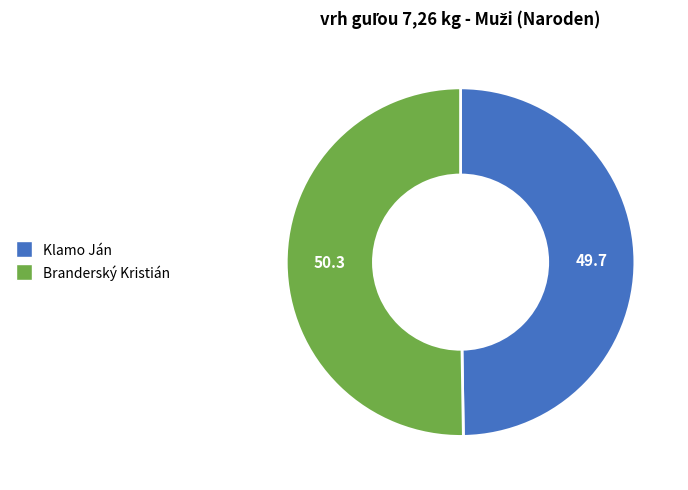

Is it true that Klamo Ján is 39% of the pie?

False